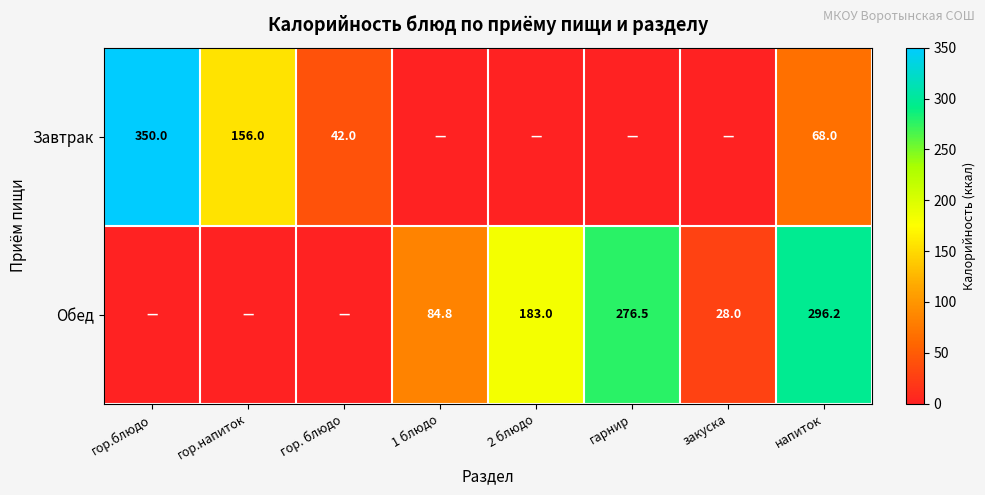

Which has a higher value, напиток or гор. блюдо?

напиток